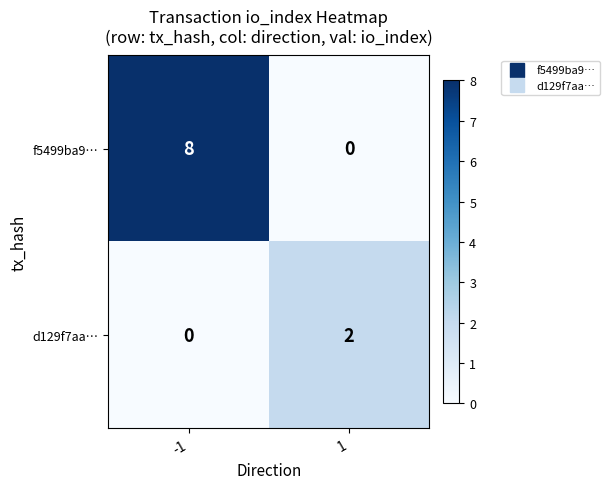

The value of f5499ba9… at 1 is 5. True or false?

False